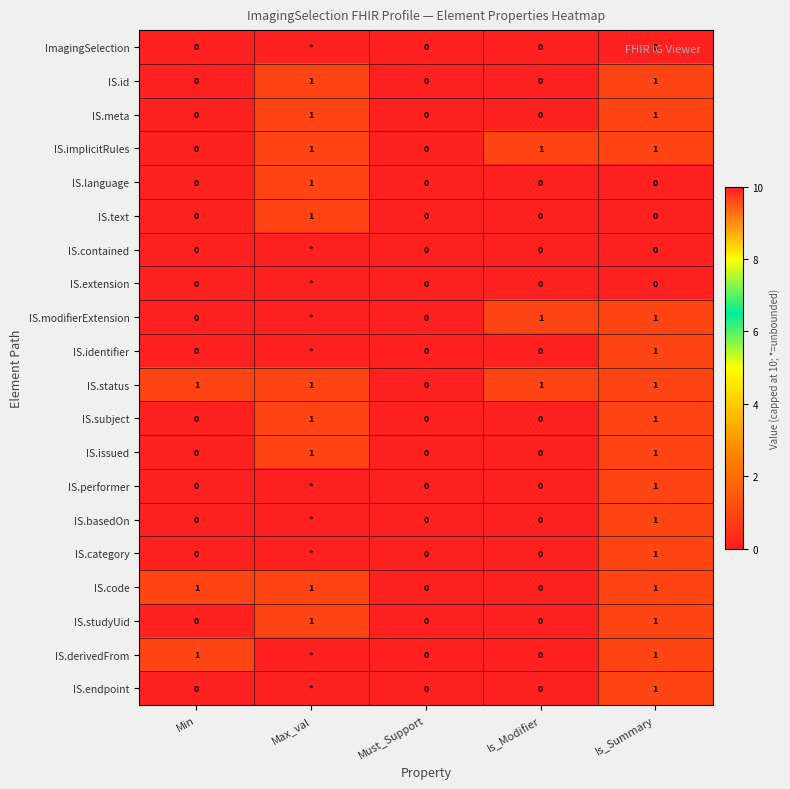

What is the total value across all series at Min?

3